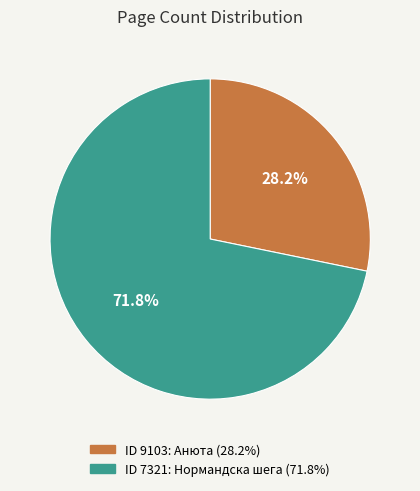

Is there any slice that represents more than half of the pie?

Yes